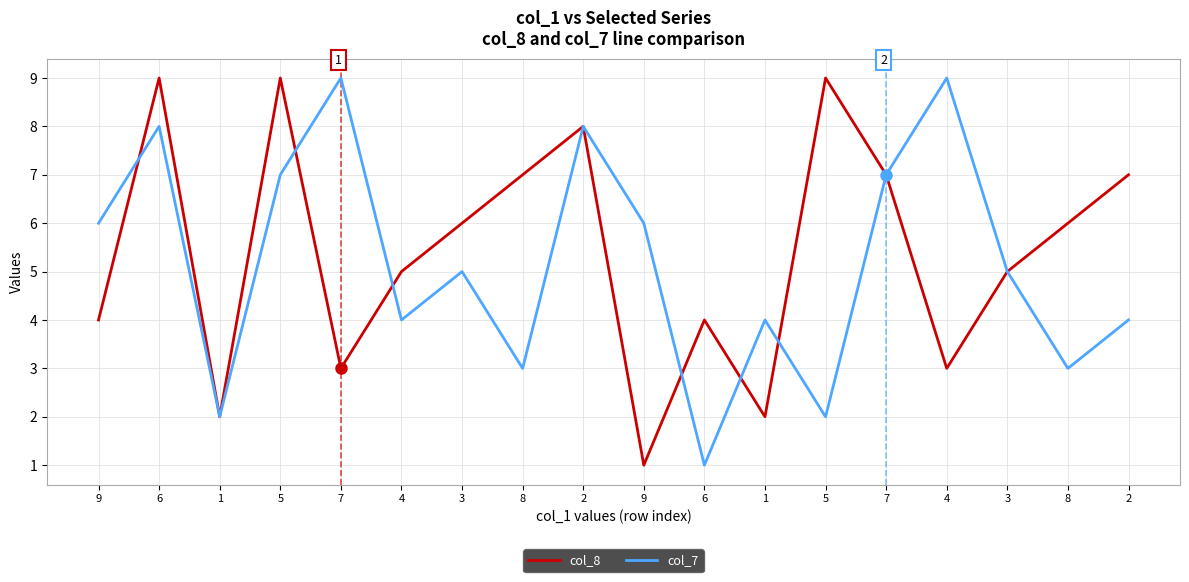

Reading right to left, what are all the values shown in this chart?

col_8: 2=7	8=6	3=5	4=3	7=7	5=9	1=2	6=4	9=1	2=8	8=7	3=6	4=5	7=3	5=9	1=2	6=9	9=4
col_7: 2=4	8=3	3=5	4=9	7=7	5=2	1=4	6=1	9=6	2=8	8=3	3=5	4=4	7=9	5=7	1=2	6=8	9=6